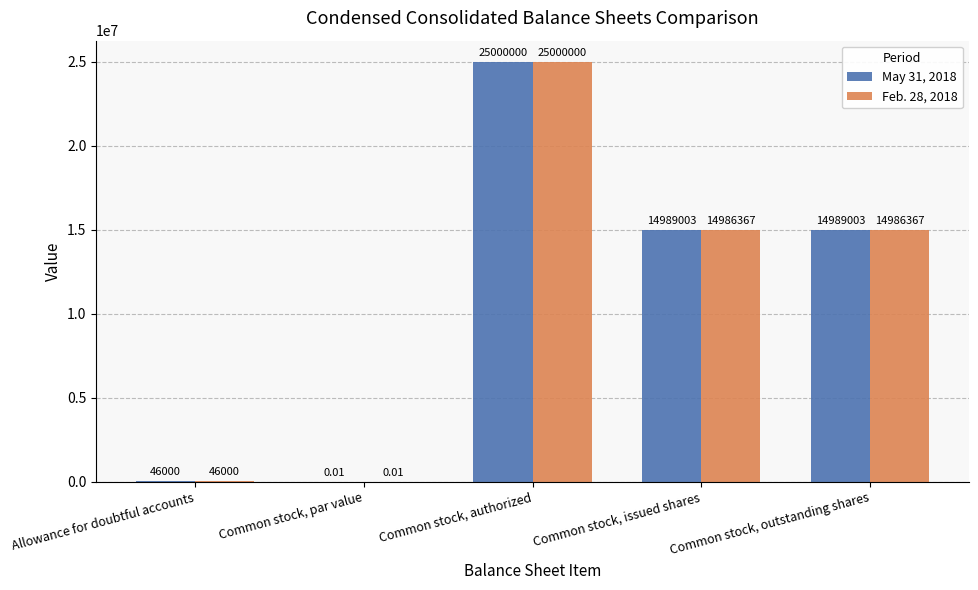

What is the greatest value displayed?

25000000.0